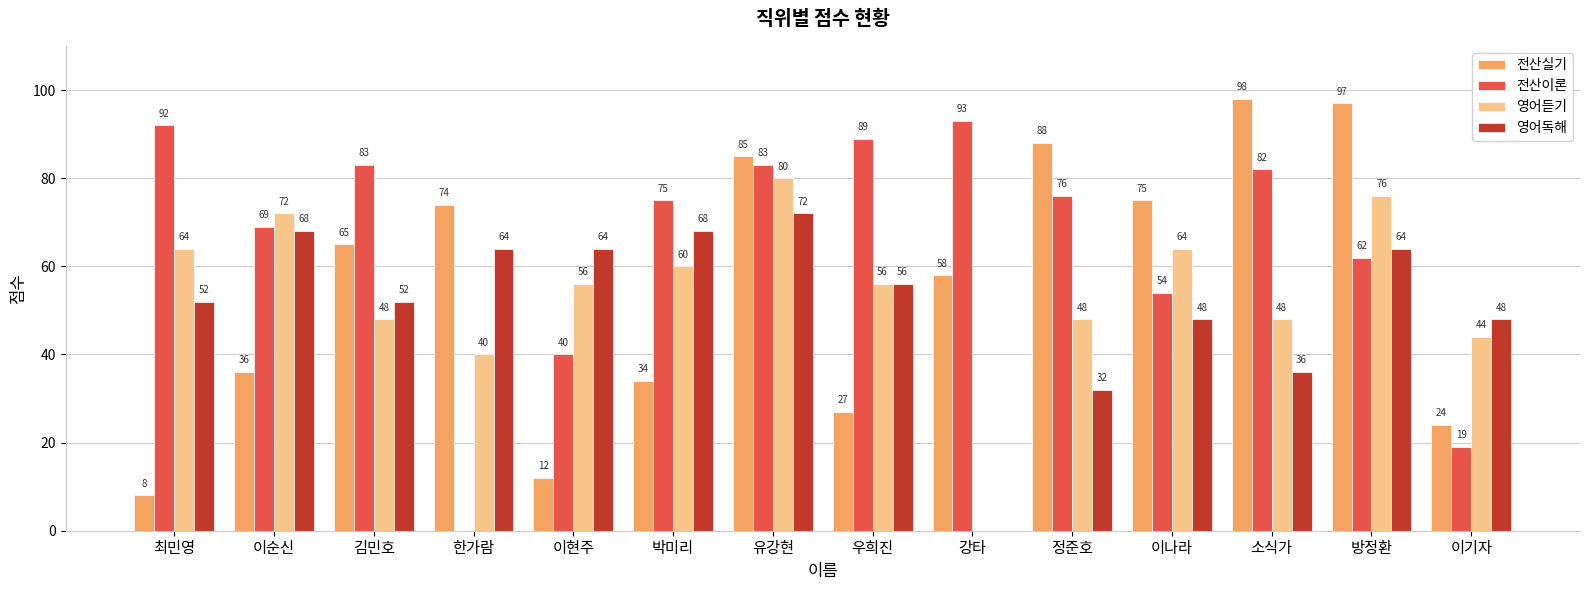

How many groups of bars are there?

14